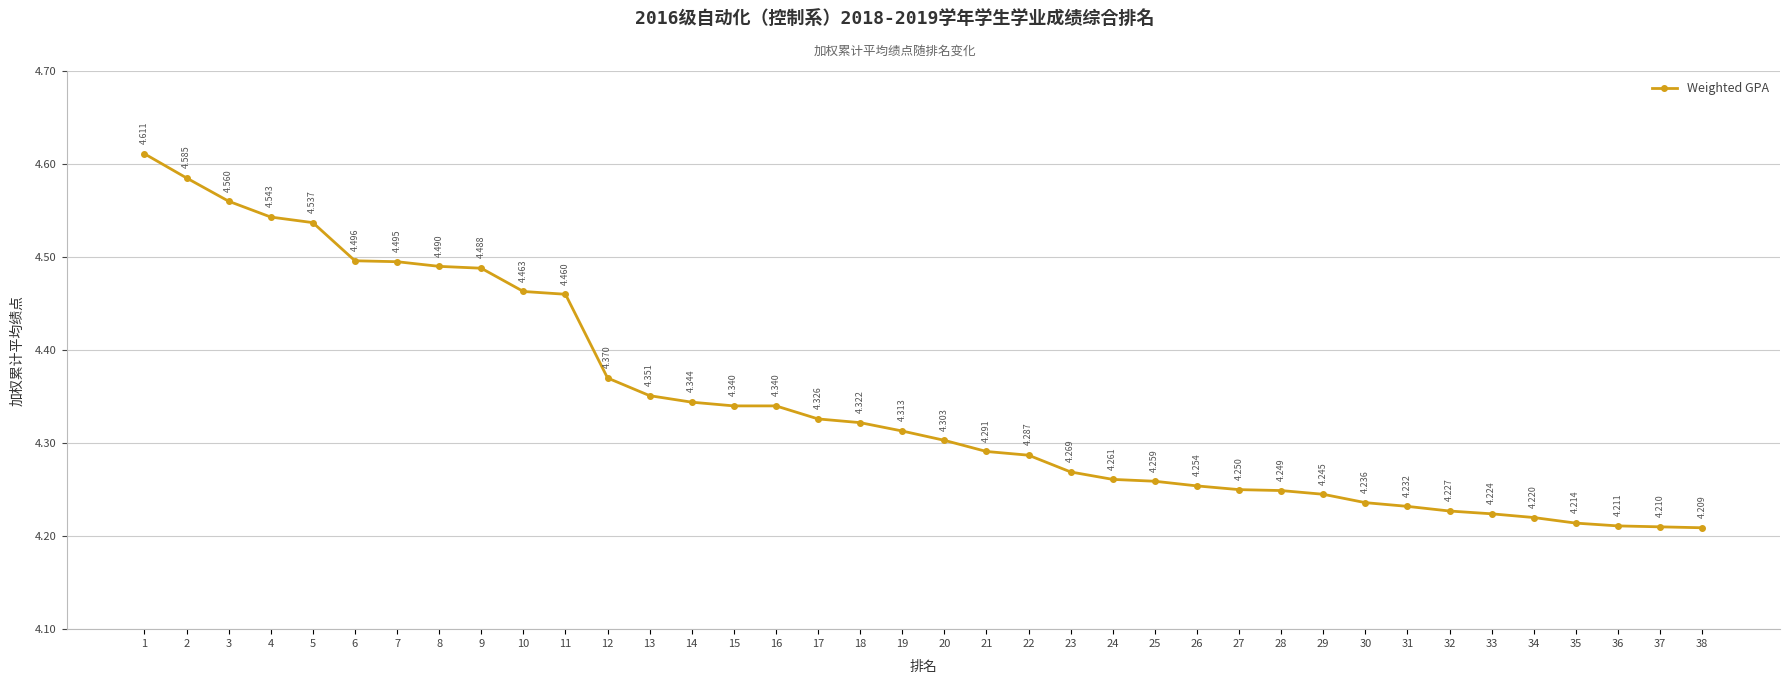

True or false: there are more than 2 points higher than both neighbors.

False